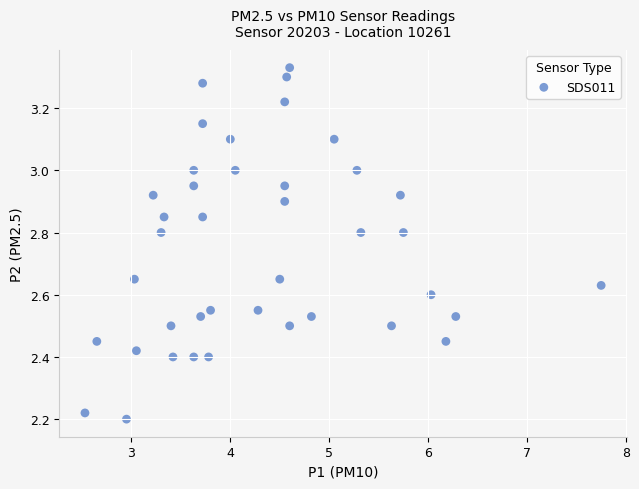

What is the range of Y values (max minus min)?

1.1